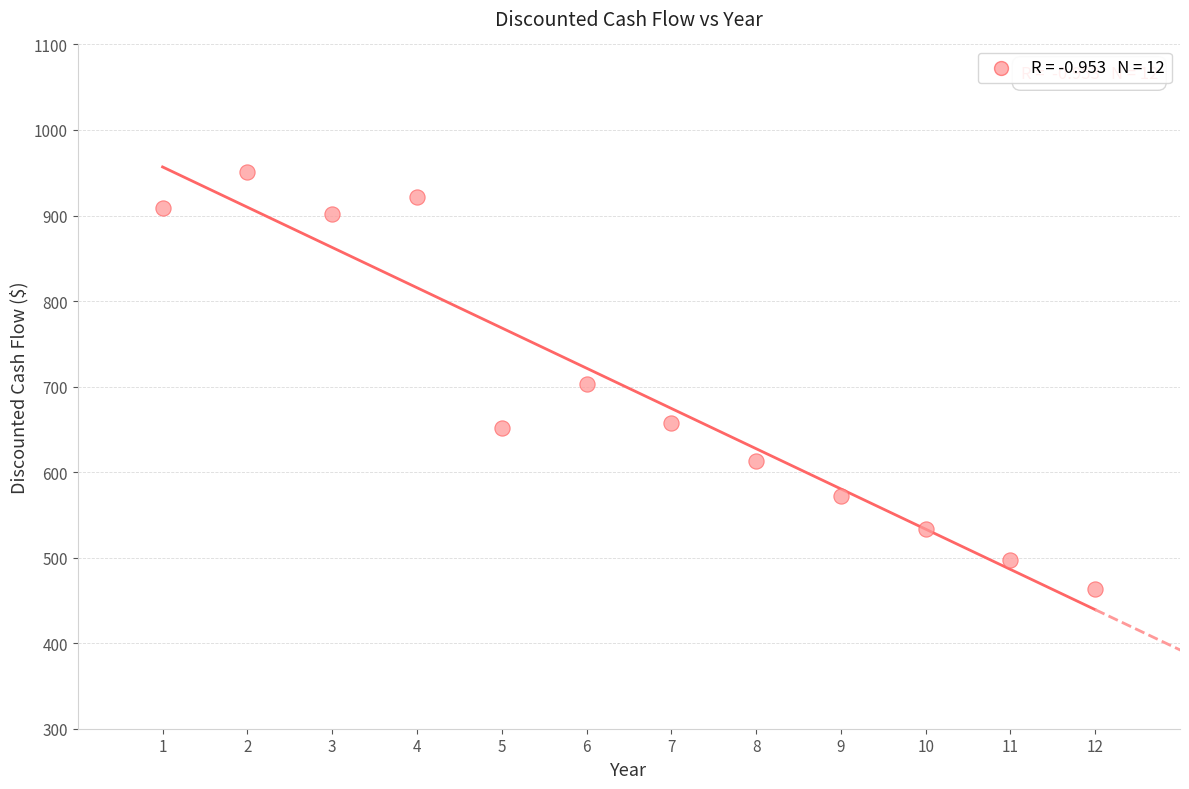

What is the range of Y values (max minus min)?

486.8